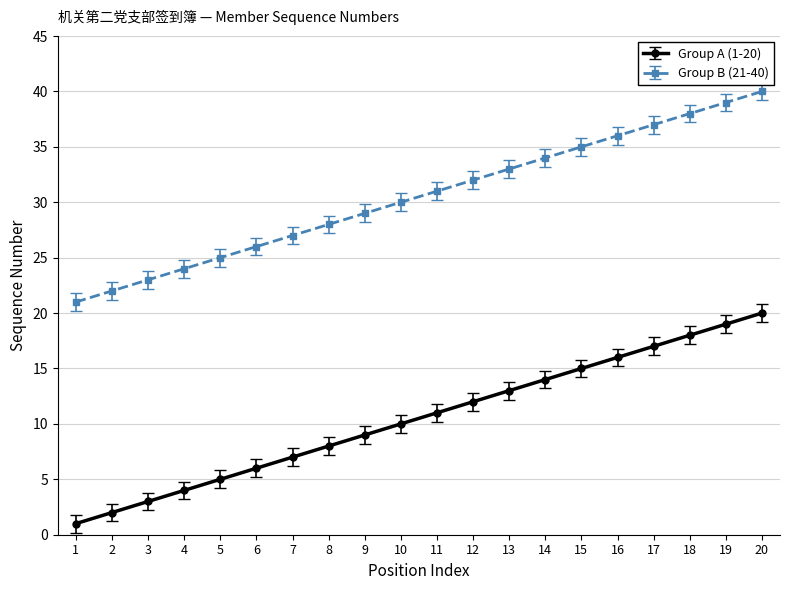

How many lines are shown in the chart?

2